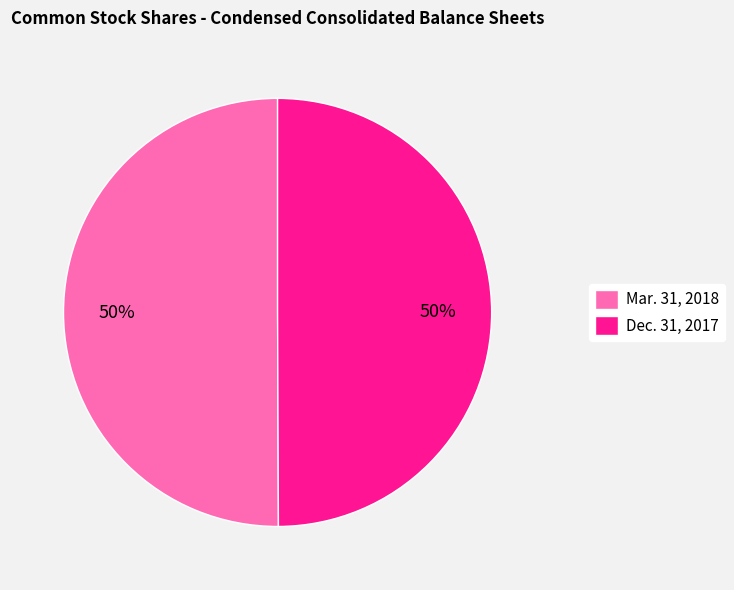

True or false: Dec. 31, 2017 accounts for 38% of the total.

False